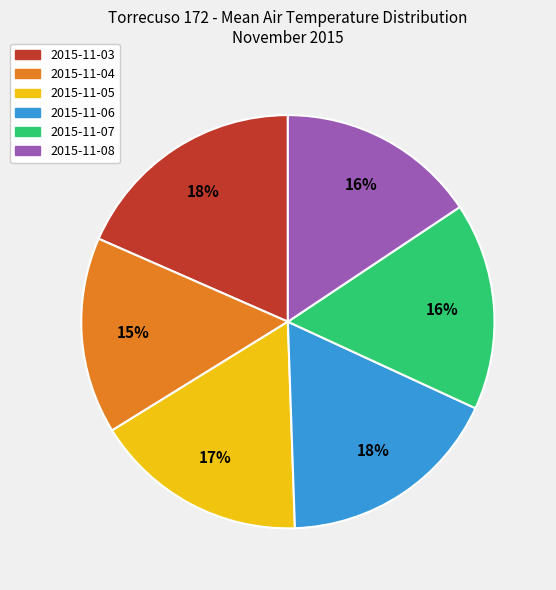

Is 2015-11-05 the majority of the pie?

No